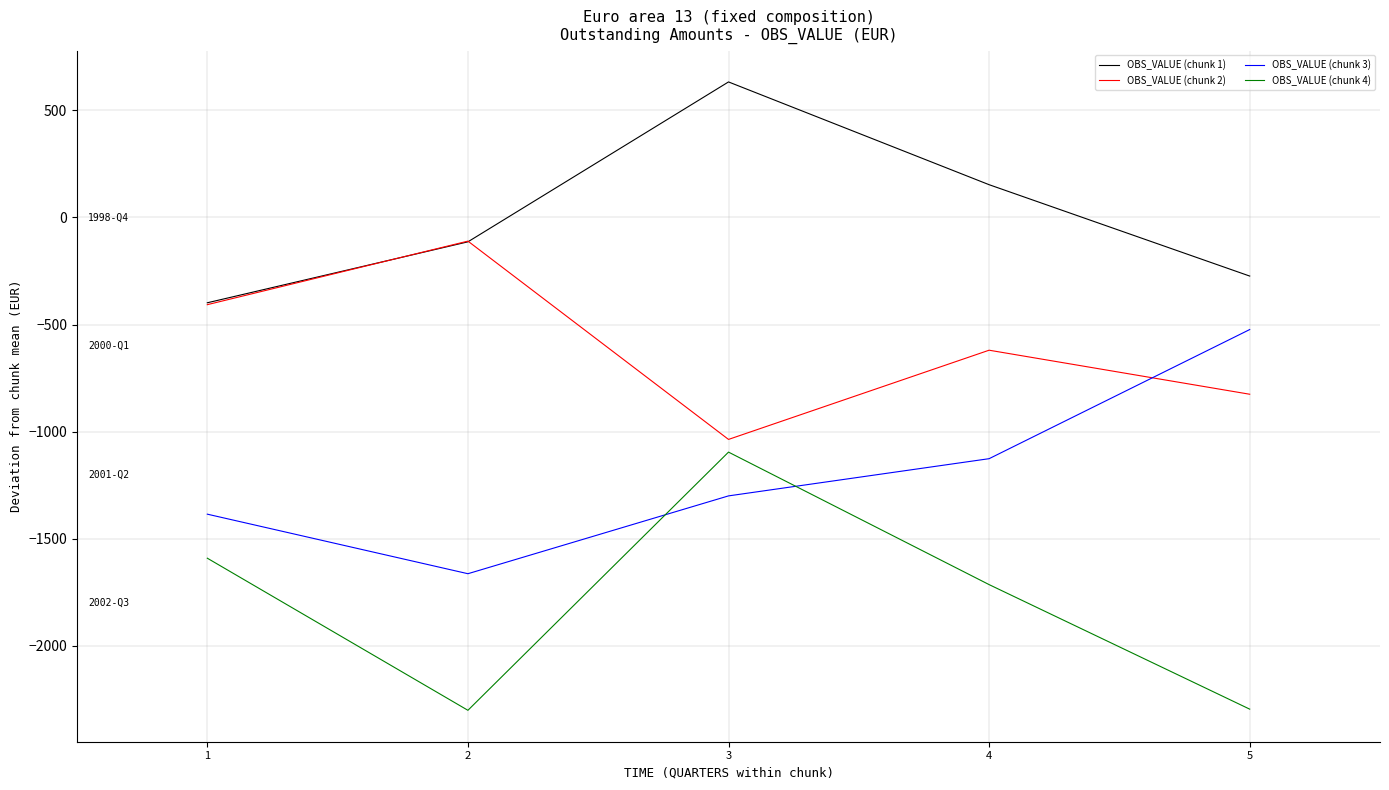

True or false: OBS_VALUE (chunk 2) and OBS_VALUE (chunk 3) intersect in this chart.

True